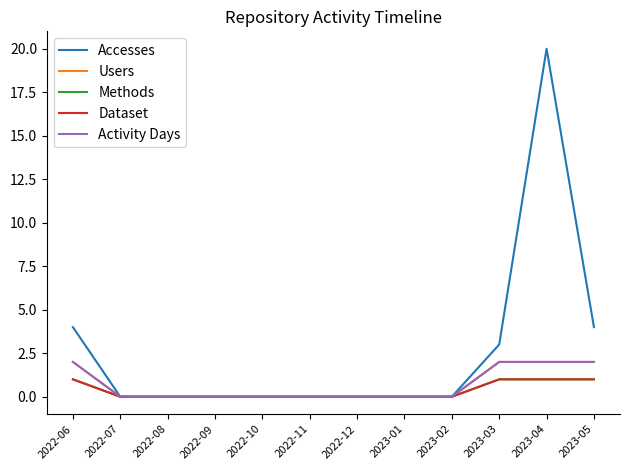

Rank the series at 2023-04 from lowest to highest value.

Methods, Dataset, Users, Activity Days, Accesses